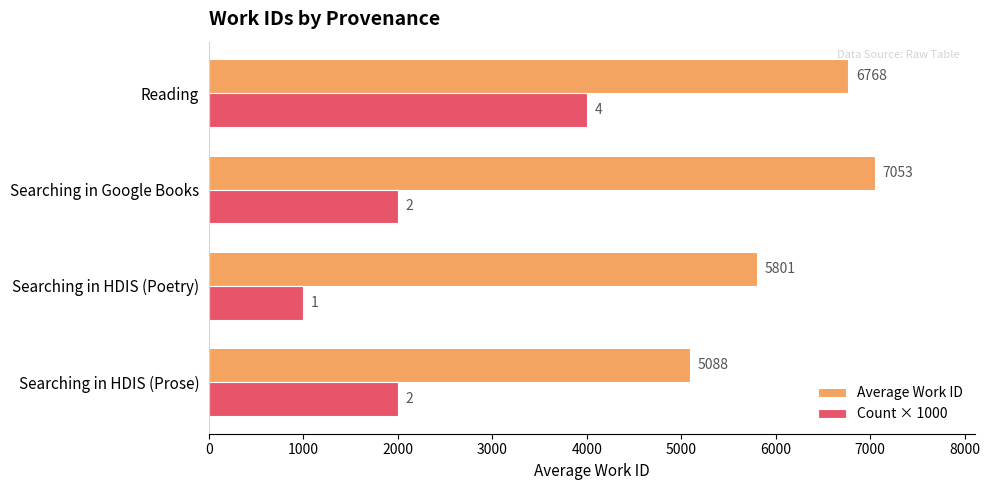

Is it true that Count × 1000 equals 1063 at Searching in Google Books?

False